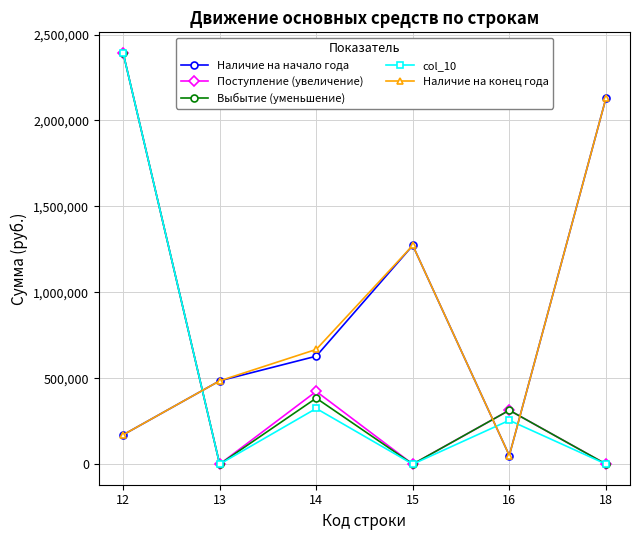

What is the maximum value for col_10?

2393360.0